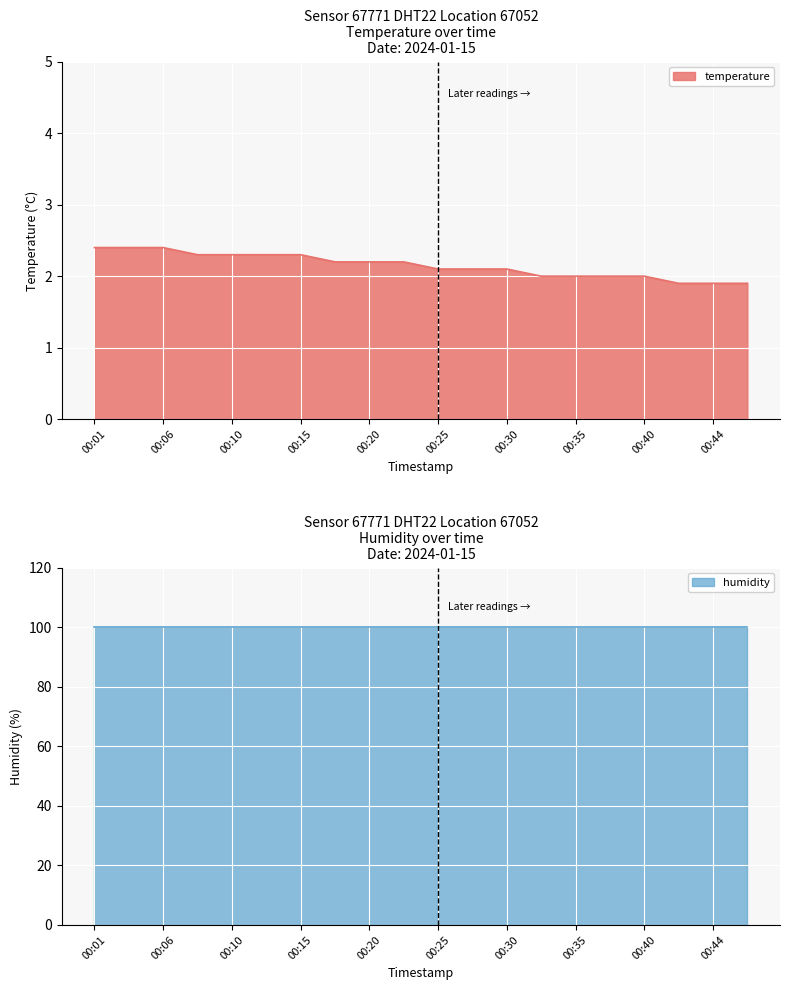

How many values are below 2?

3